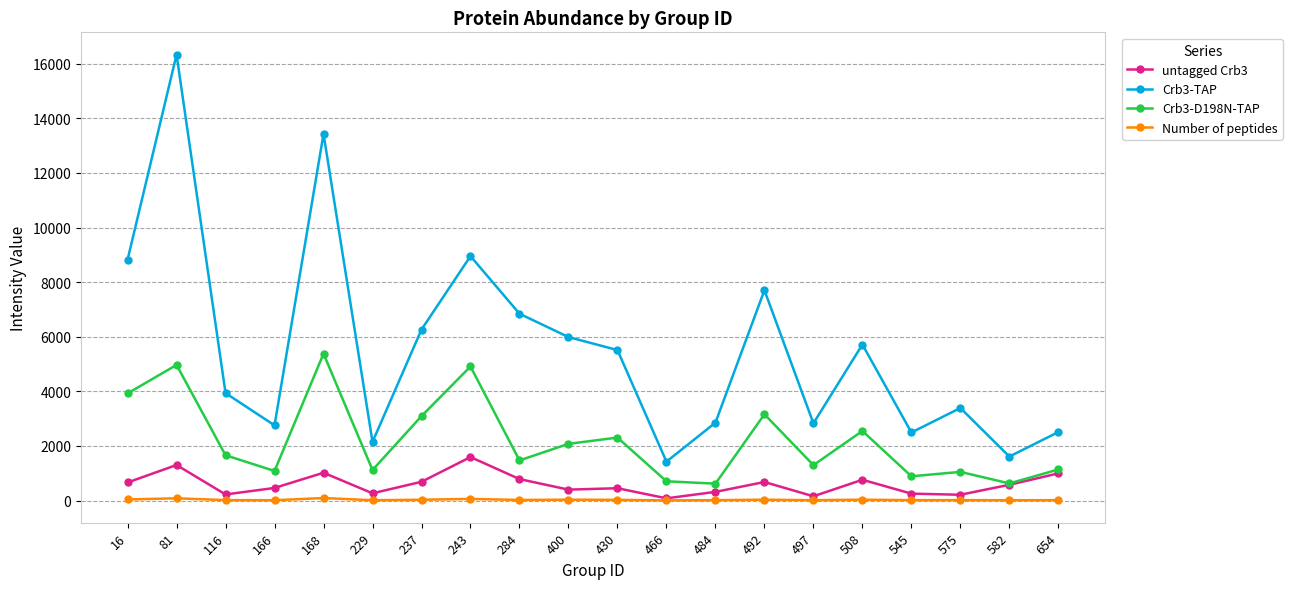

What are all the series names shown in the legend?

untagged Crb3, Crb3-TAP, Crb3-D198N-TAP, Number of peptides